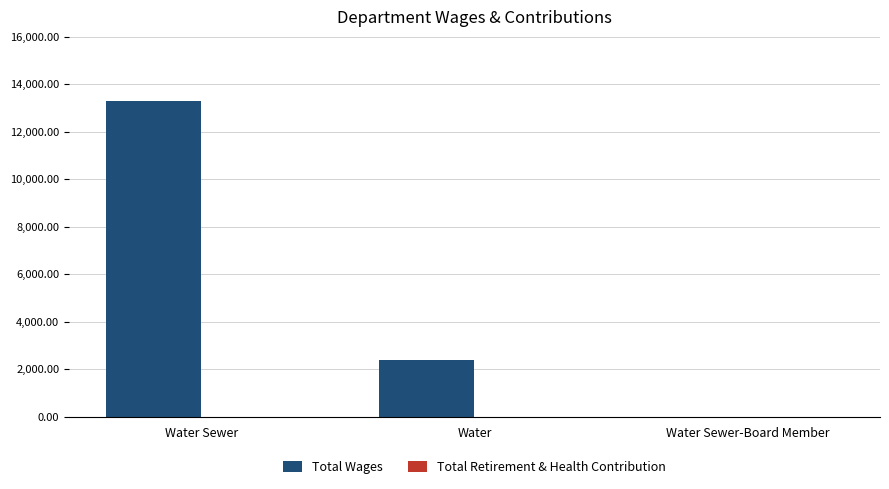

Are the bars horizontal?

No